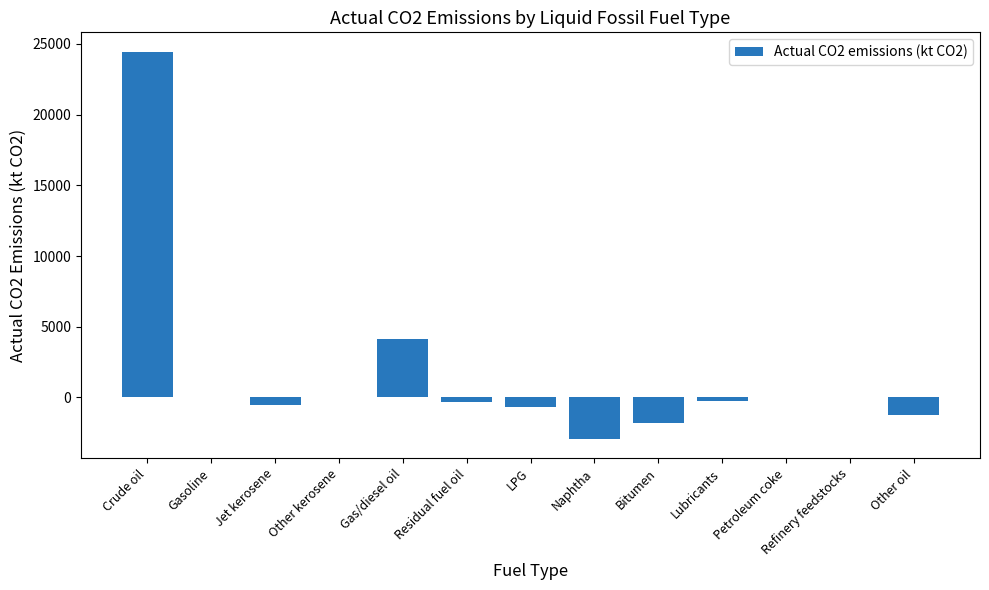

At which label is the value closest to 10766?

Gas/diesel oil